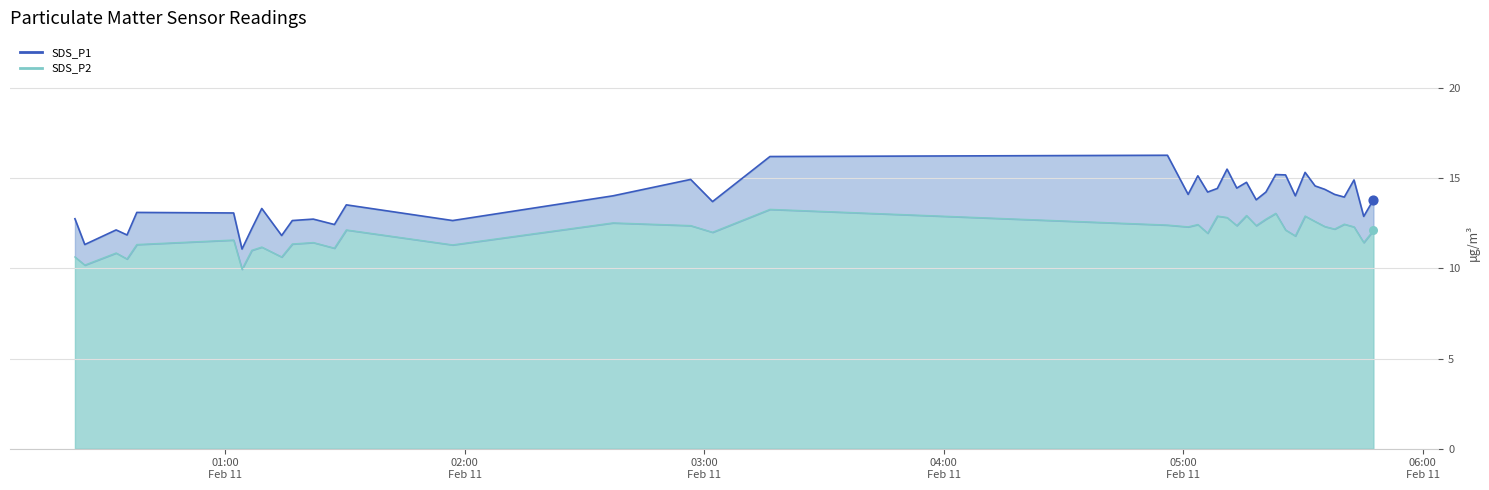

Which series reaches the maximum Y coordinate?

SDS_P1 line